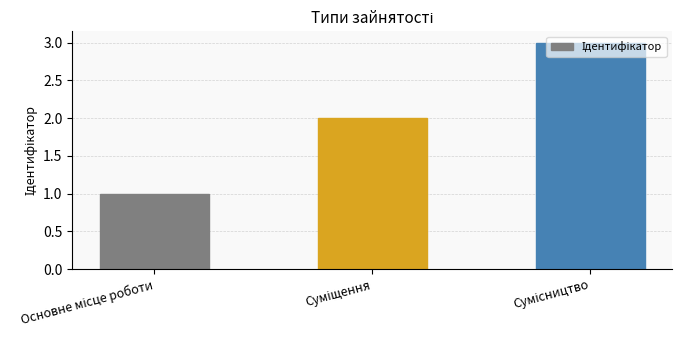

How many values are between 1 and 3?

3